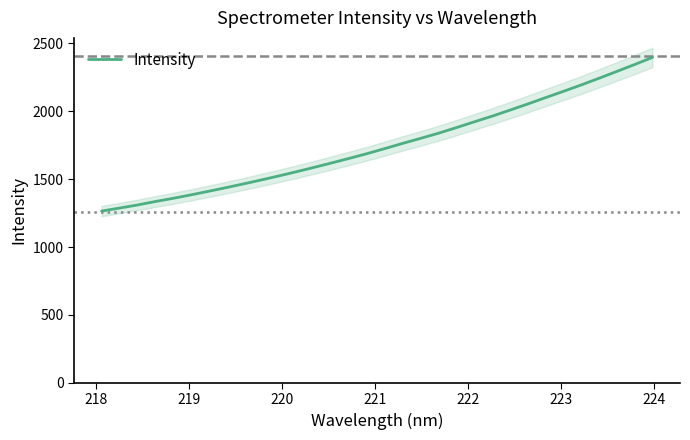

True or false: there are more than 0 points higher than both neighbors.

False